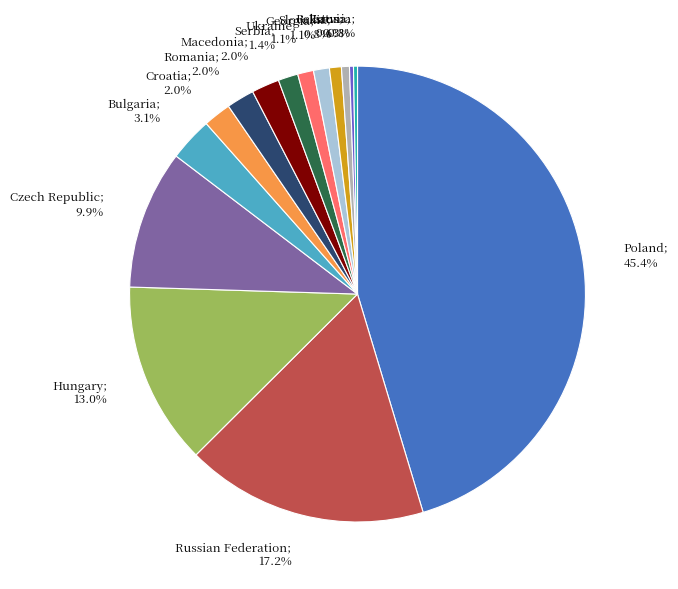

Is there a majority slice in this chart?

No